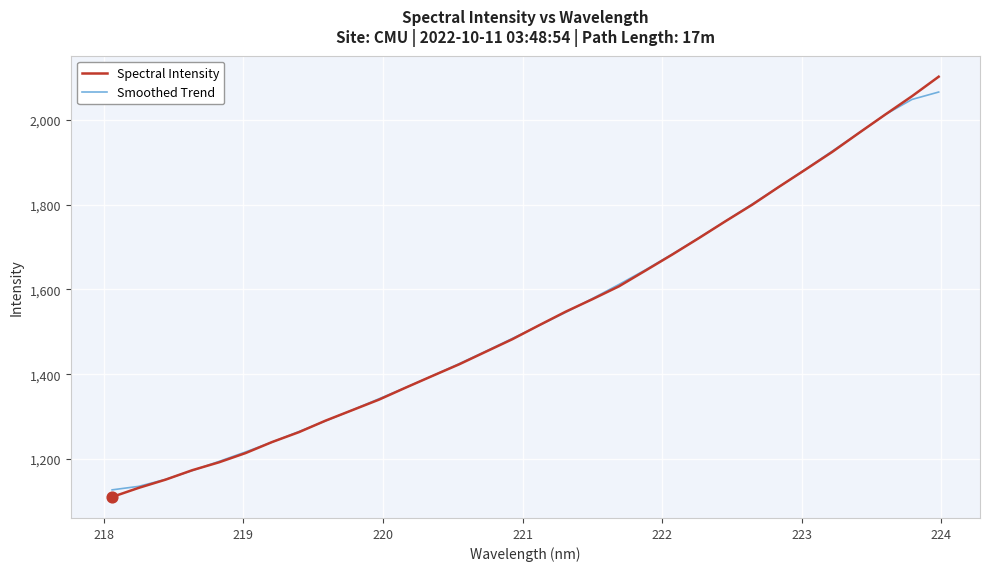

What is the lowest value of the Smoothed Trend series?

1127.4